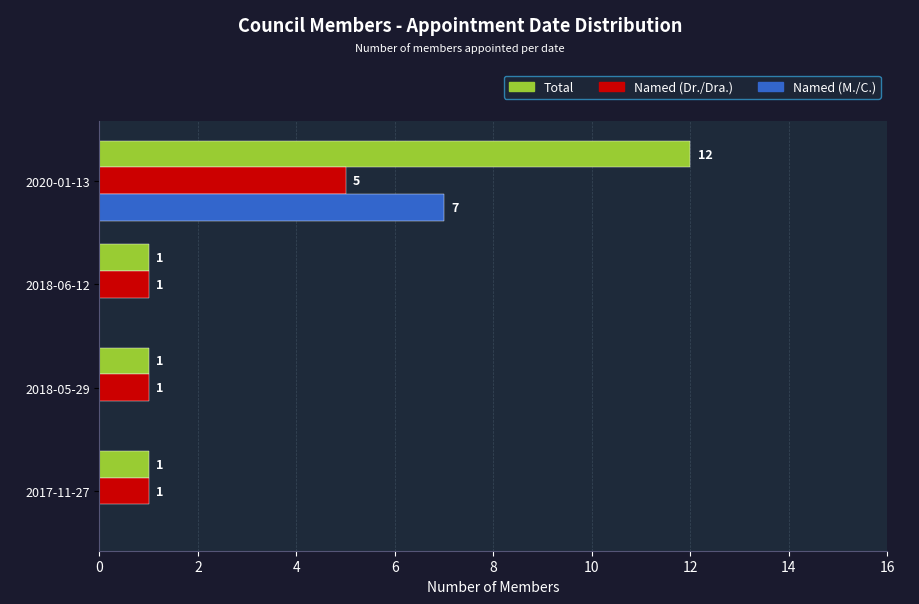

How many Named (Dr./Dra.) values are between 1 and 5?

4